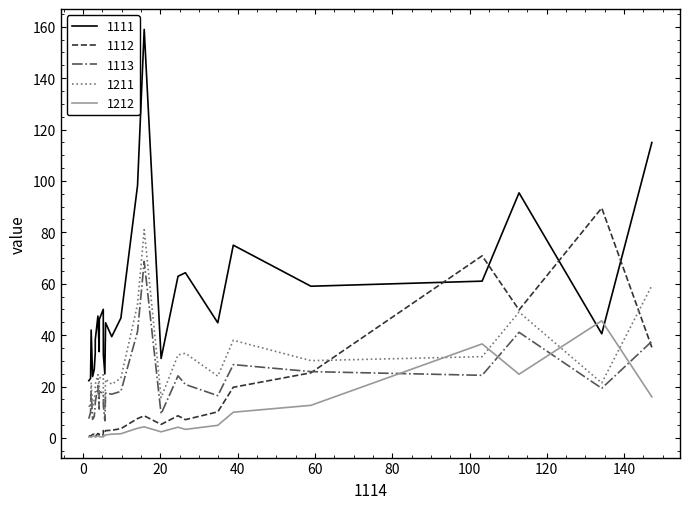

How many categories are shown in the chart?

28